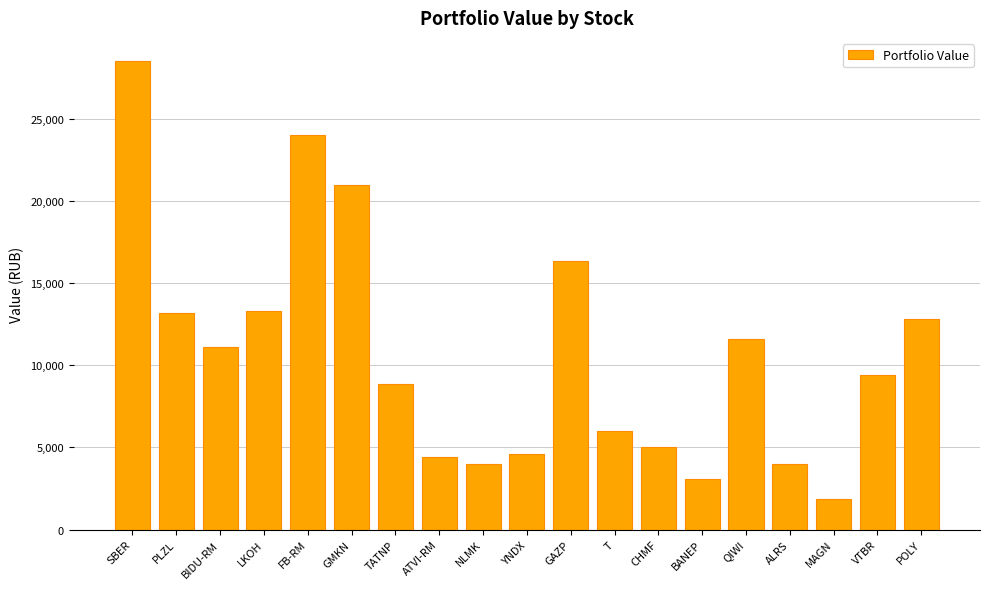

What is the label of the 18th bar from the right?

PLZL